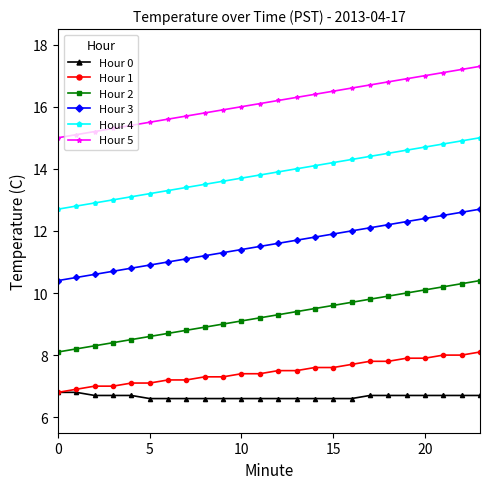

True or false: Hour 4 and Hour 2 cross at least once.

False